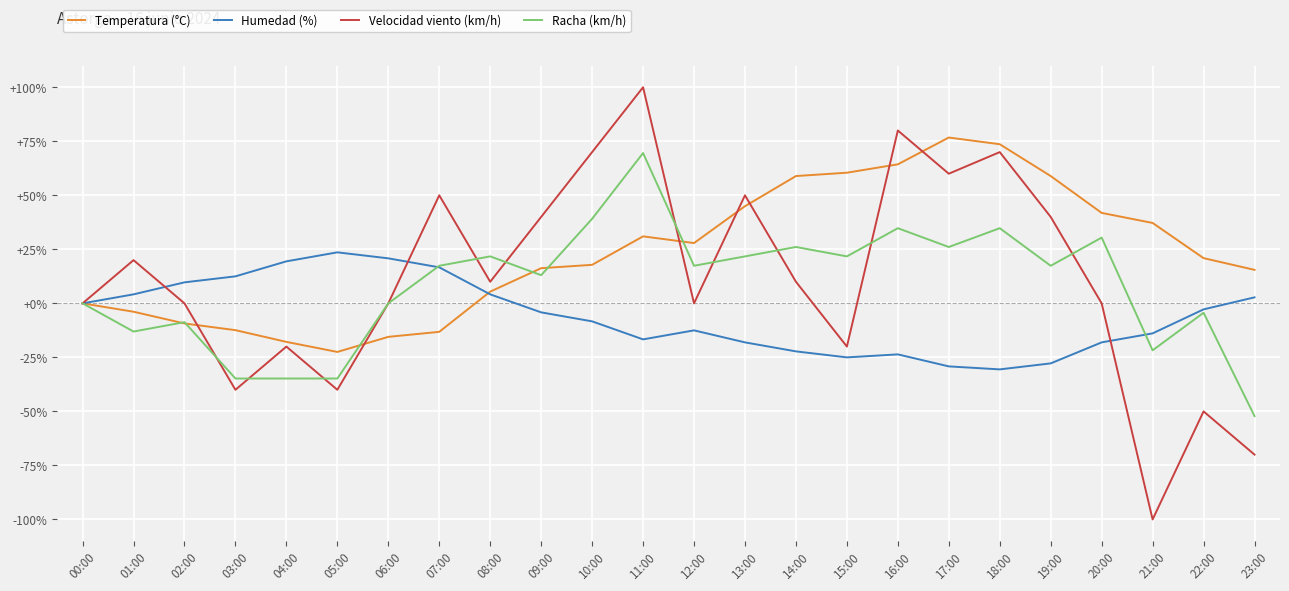

Which category has the highest value across all series?

11:00